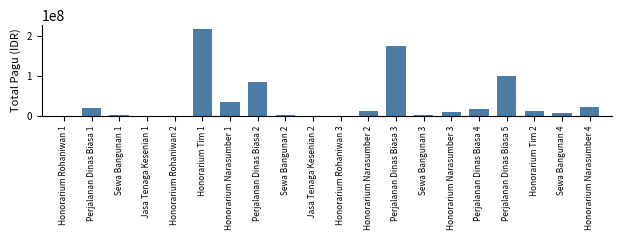

What is the greatest value displayed?

217200000